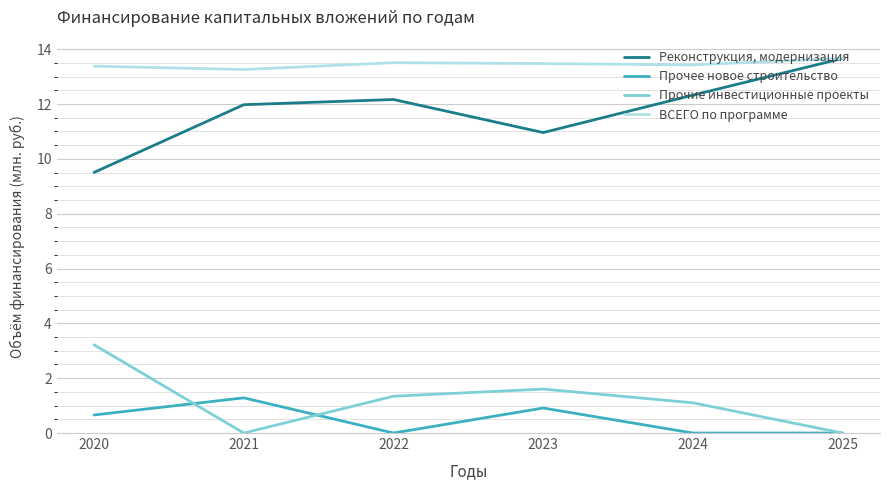

At how many categories does at least one series exceed 8?

6